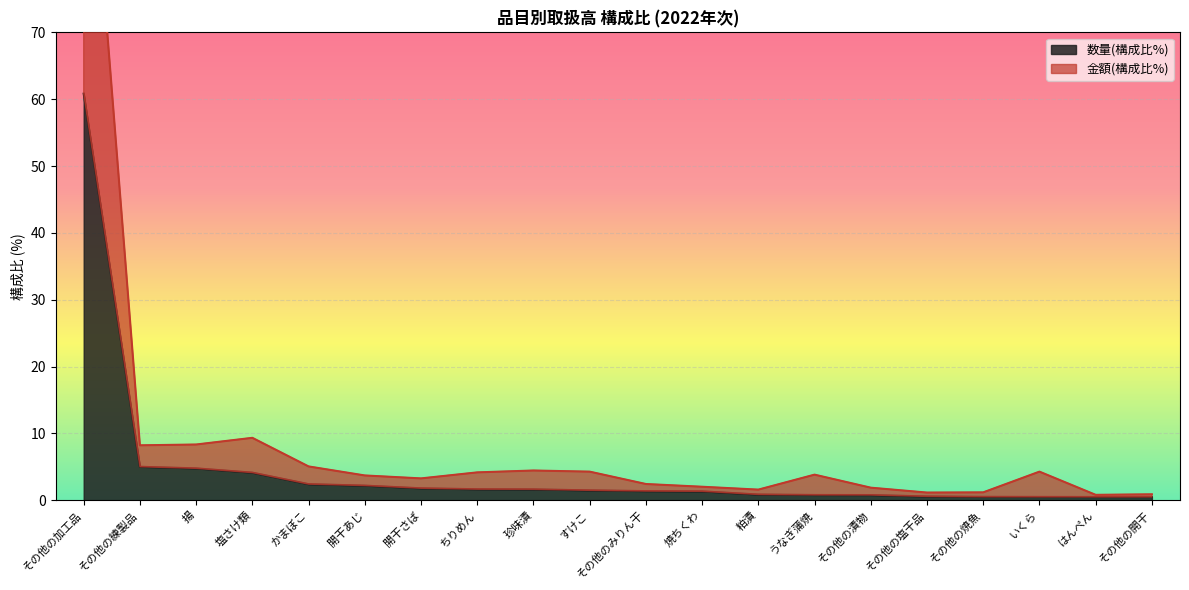

True or false: 数量(構成比%) and 金額(構成比%) intersect in this chart.

False